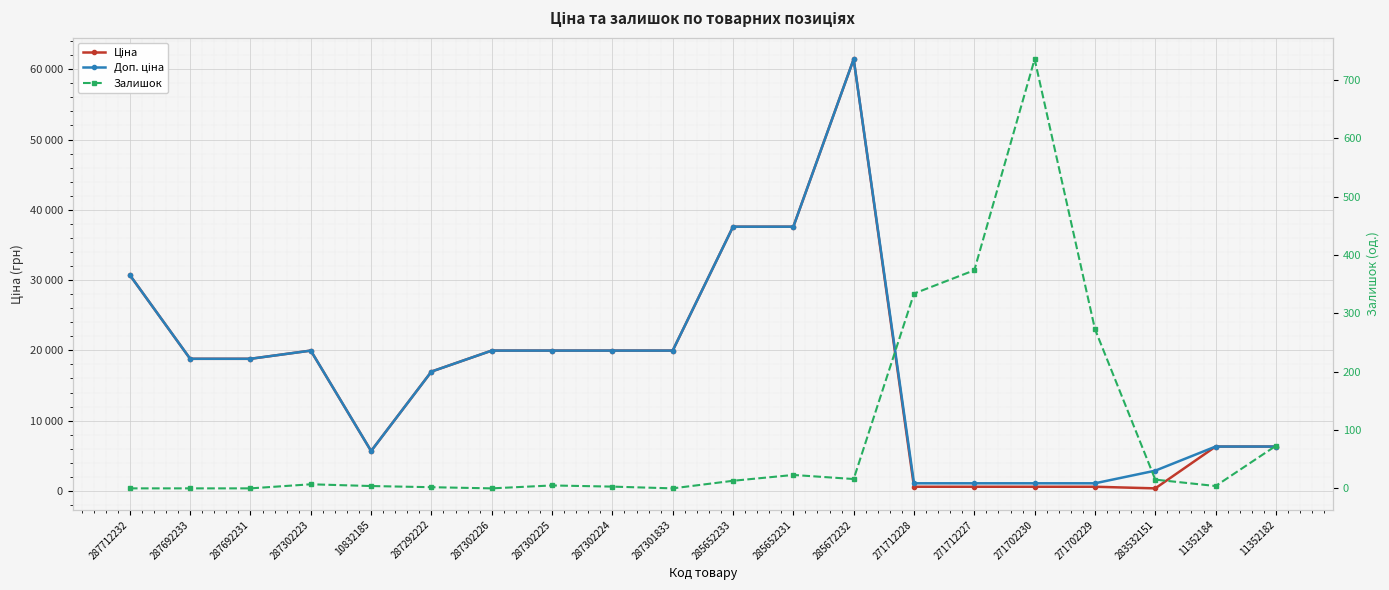

Where does the Ціна series first go above 18796?

287712232